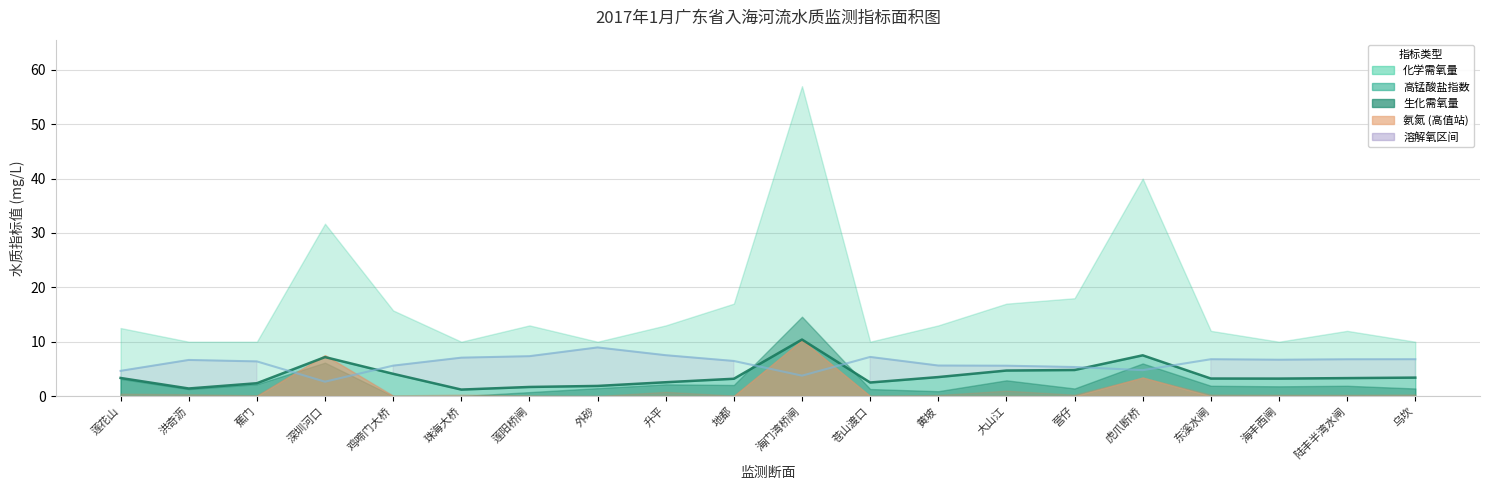

Is it true that 溶解氧 equals 6.8 at 东溪水闸?

True